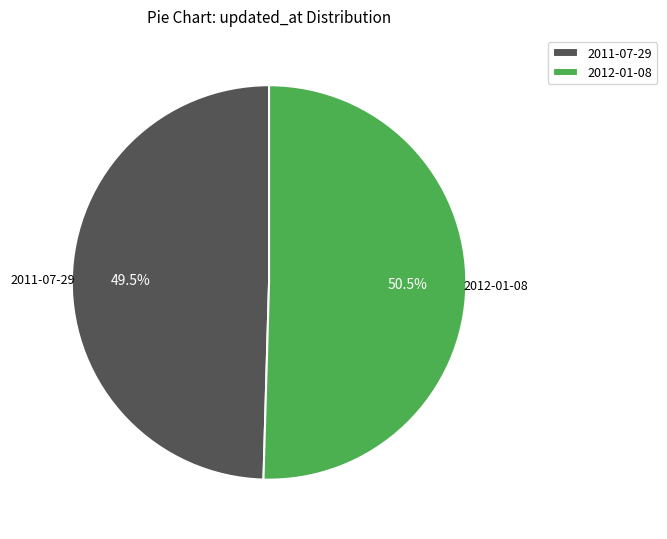

Does 2012-01-08 represent more than half of the total?

Yes